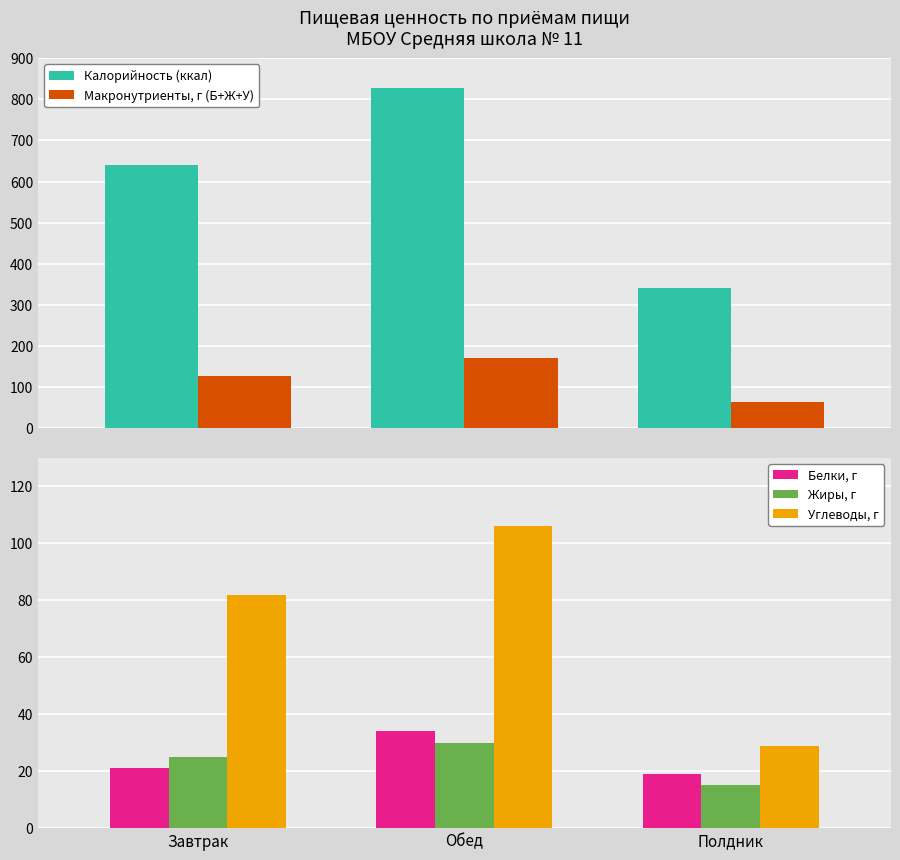

Reading right to left, what are all the values shown in this chart?

Калорийность (ккал): 341	827	641
Макронутриенты, г (Б+Ж+У): 63	170	128
Белки, г: 19	34	21
Жиры, г: 15	30	25
Углеводы, г: 29	106	82